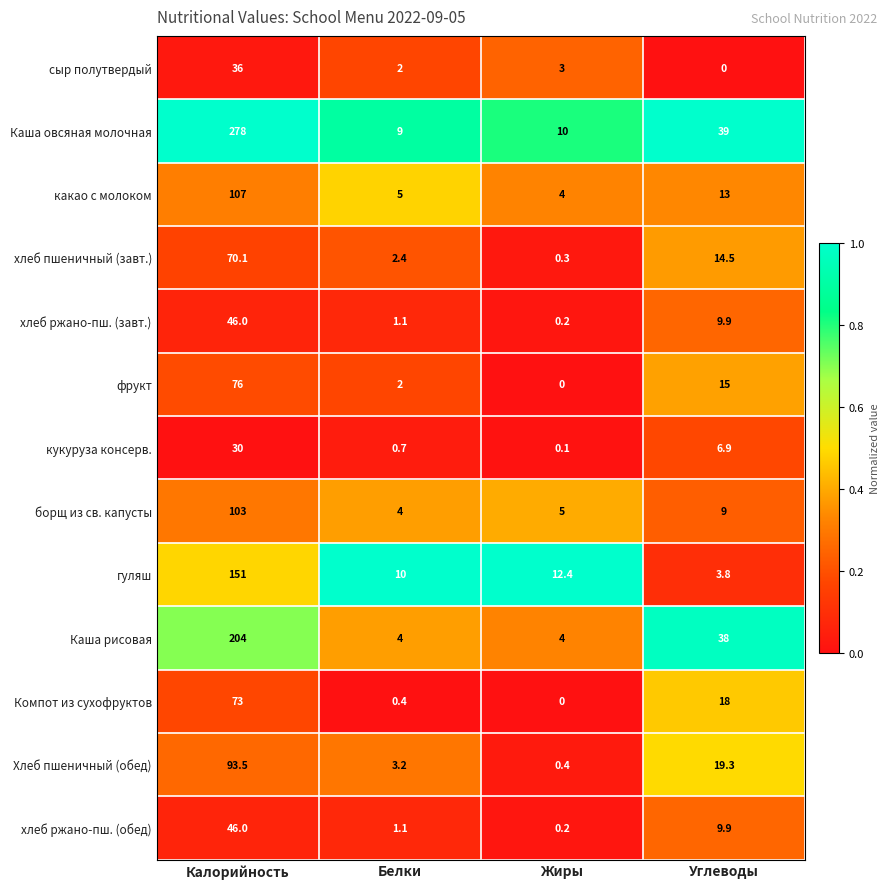

Where does the Каша рисовая series first go above 38?

Калорийность